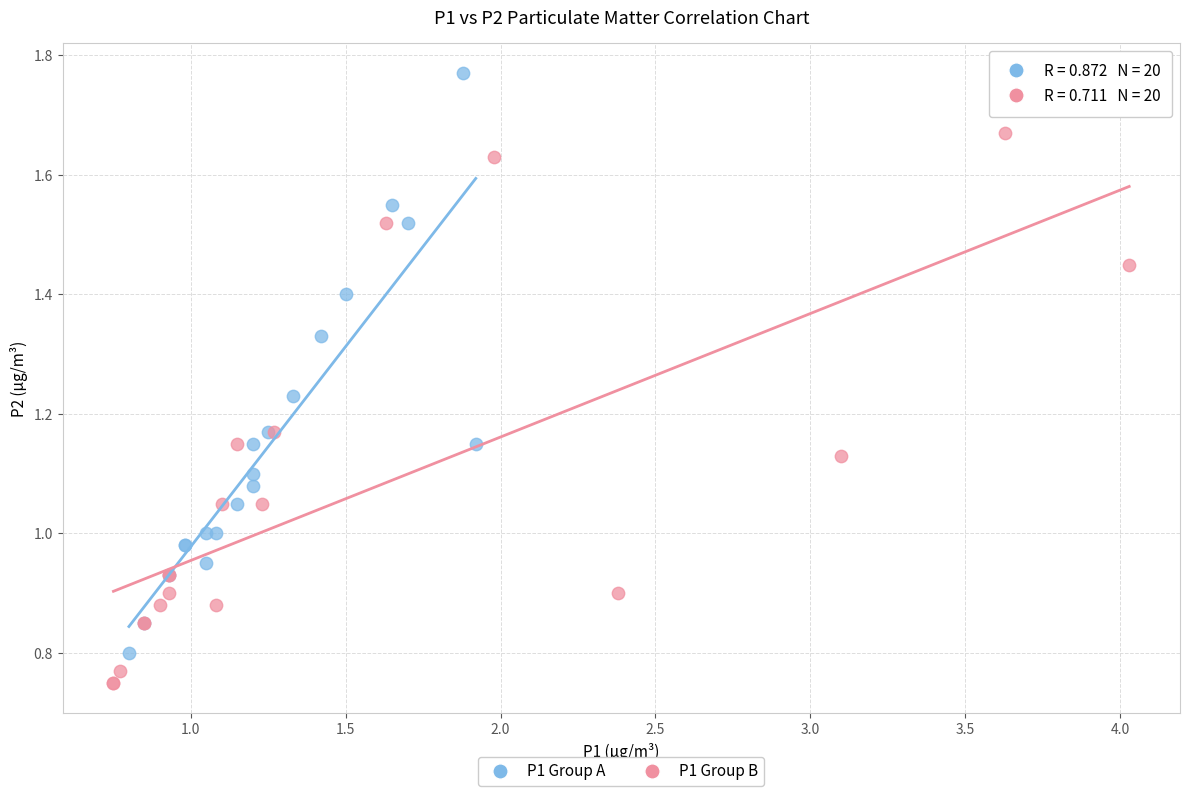

Which series contains the lowest Y value?

P1 Group B